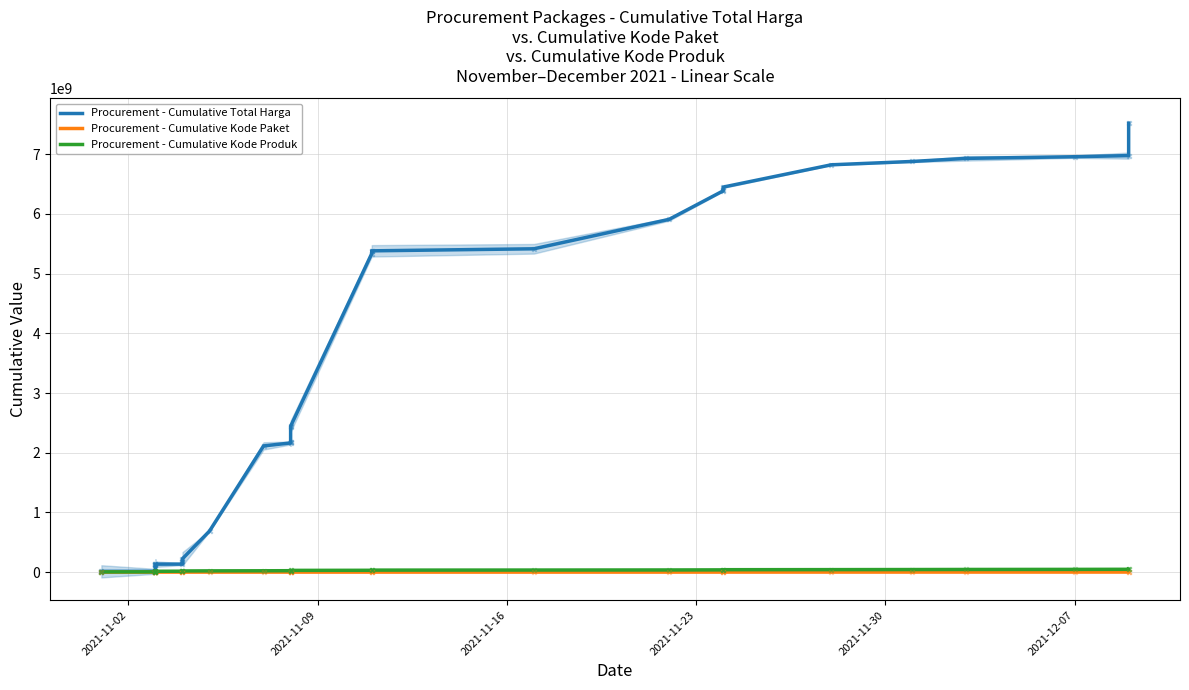

What is the total value across all series at 2021-11-02?

1813738